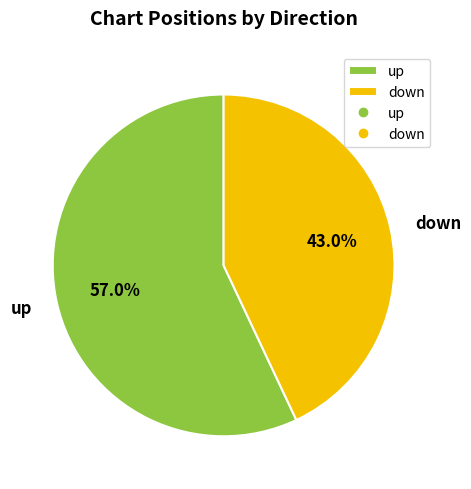

What is the largest slice in the pie chart?

up